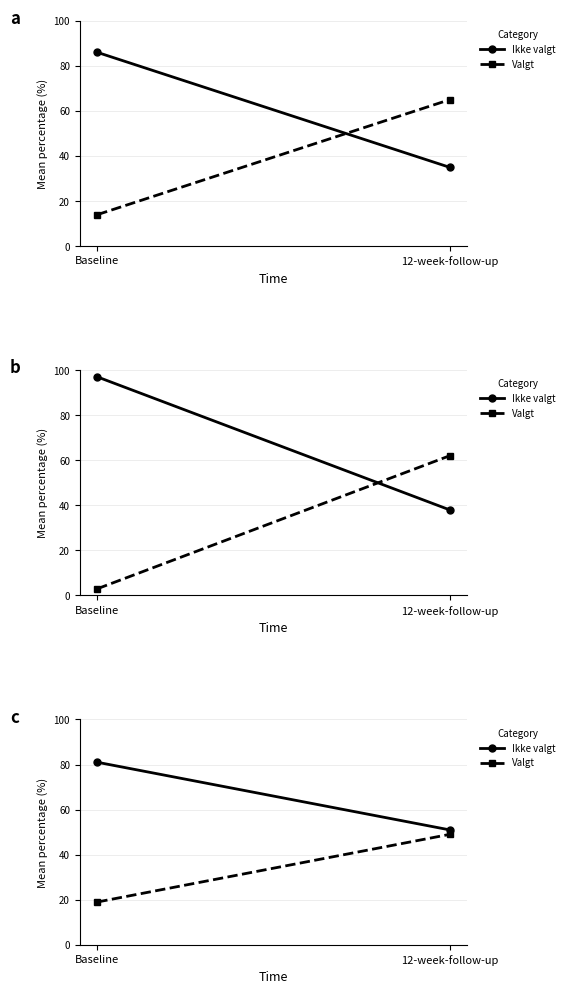

What is the approximate value of Valgt at Baseline, to the nearest 5?

20